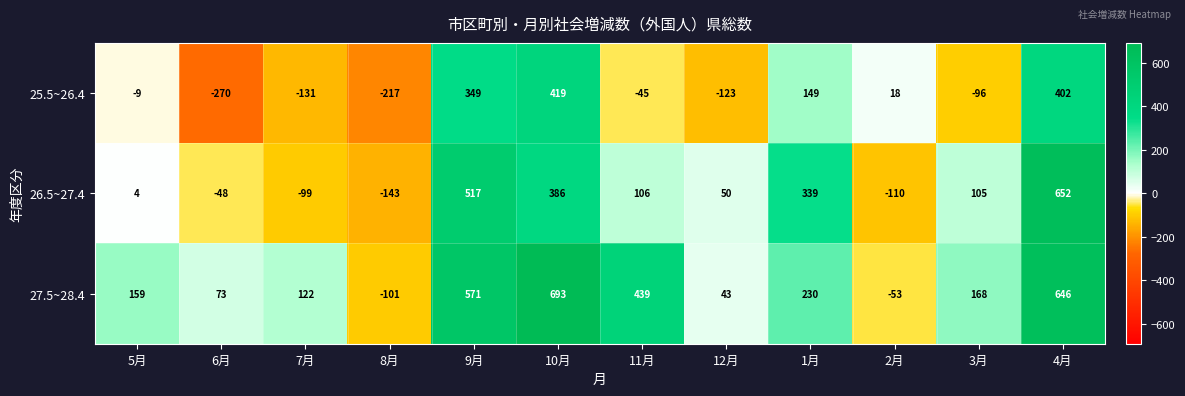

The value of 27.5~28.4 at 8月 is -101. True or false?

True